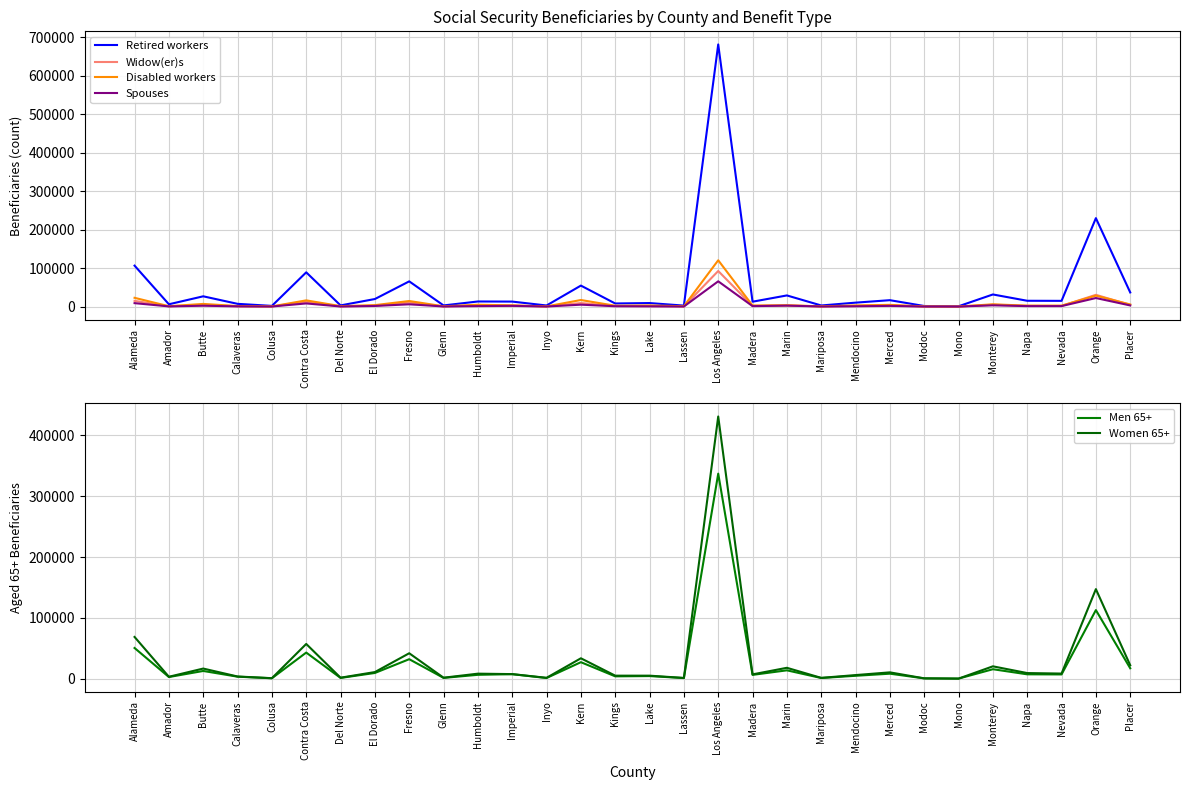

List the labels in order of Widow(er)s value, largest first.

Los Angeles, Orange, Alameda, Contra Costa, Fresno, Kern, Monterey, Placer, Butte, Marin, Merced, Imperial, Humboldt, El Dorado, Napa, Madera, Nevada, Kings, Mendocino, Lake, Calaveras, Amador, Del Norte, Glenn, Lassen, Inyo, Mariposa, Colusa, Modoc, Mono